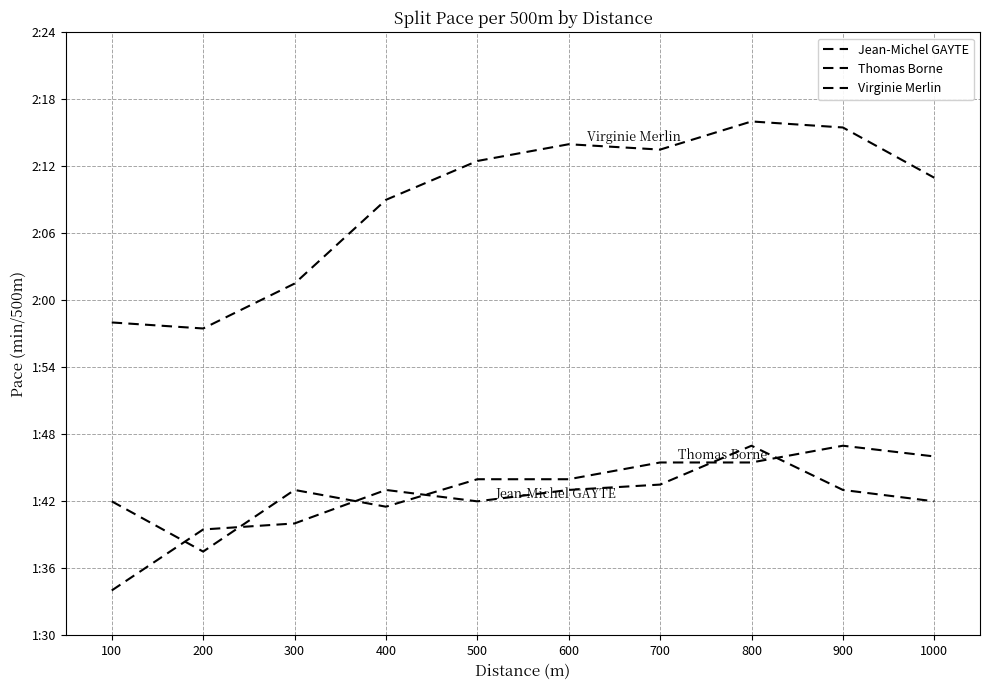

Which has a higher value, 600 or 400?

600